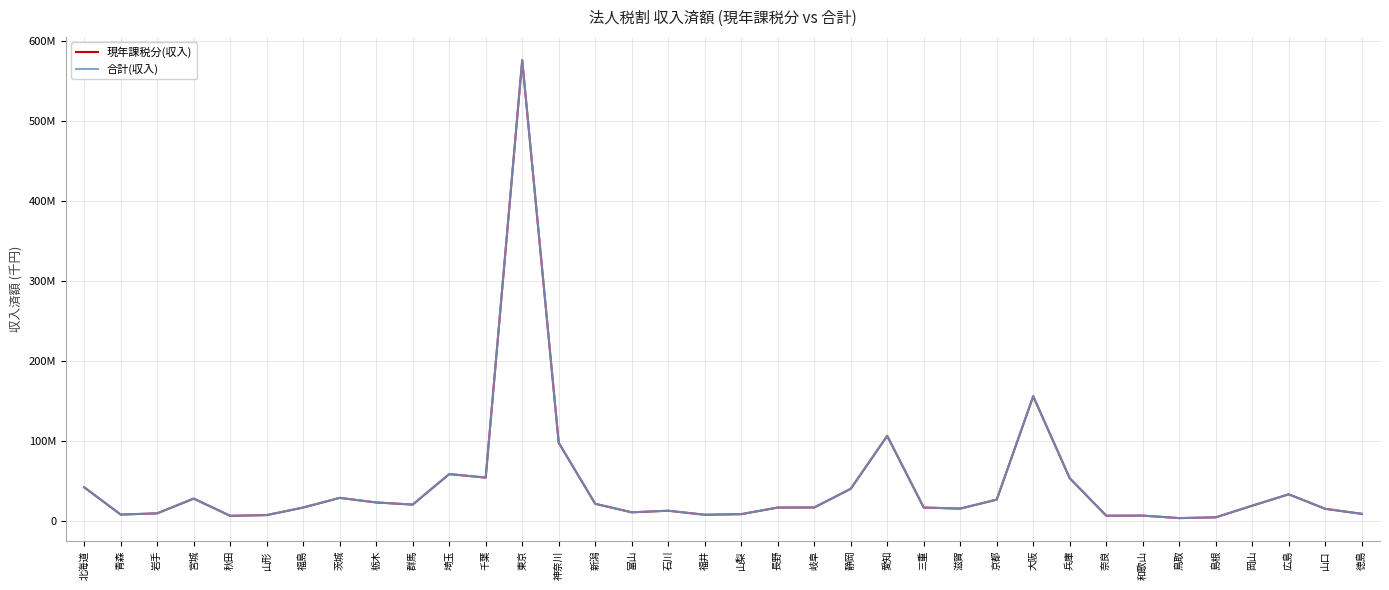

Does the chart display data point markers on the line(s)?

No